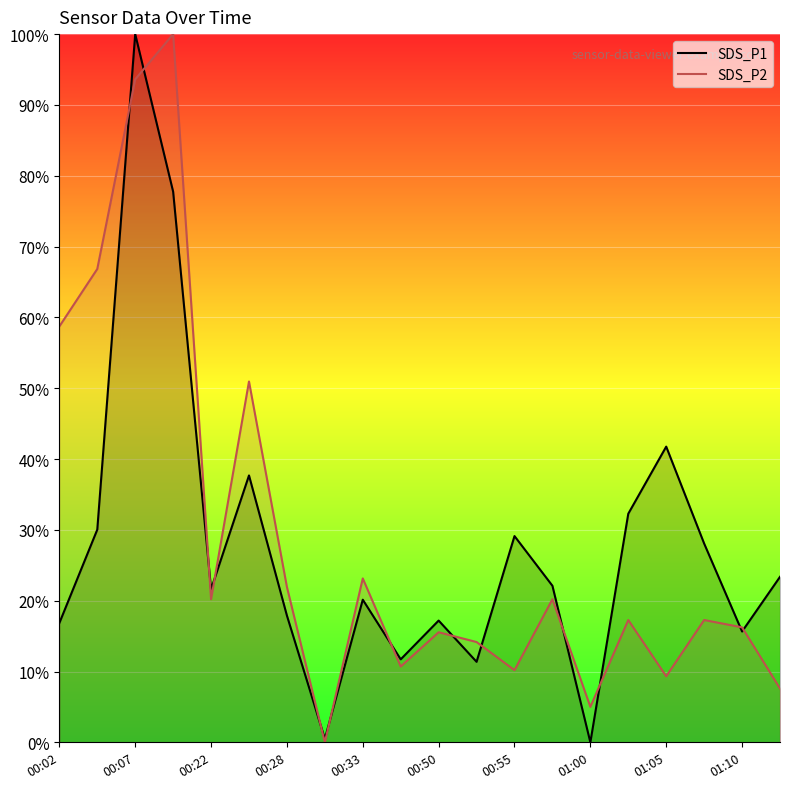

What is the spread (max minus min) of values at 01:00?

5.0